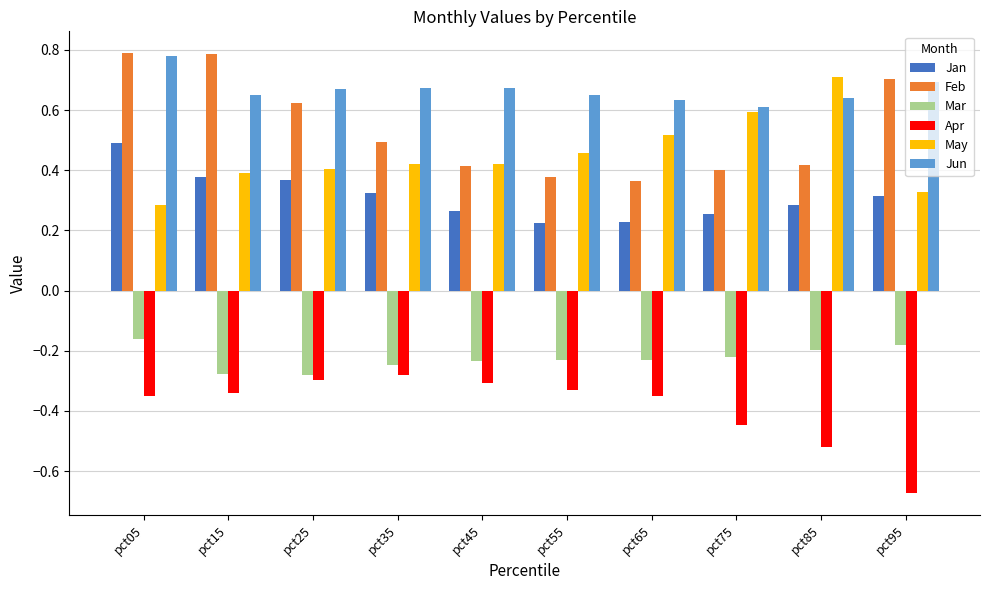

How many series are shown in this chart?

6